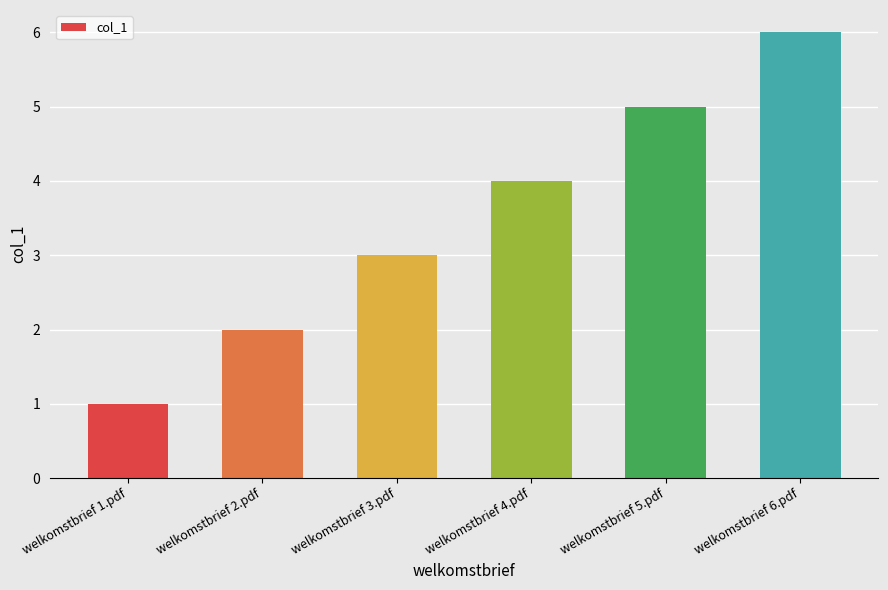

Is it true that the value at welkomstbrief 1.pdf is 2?

False